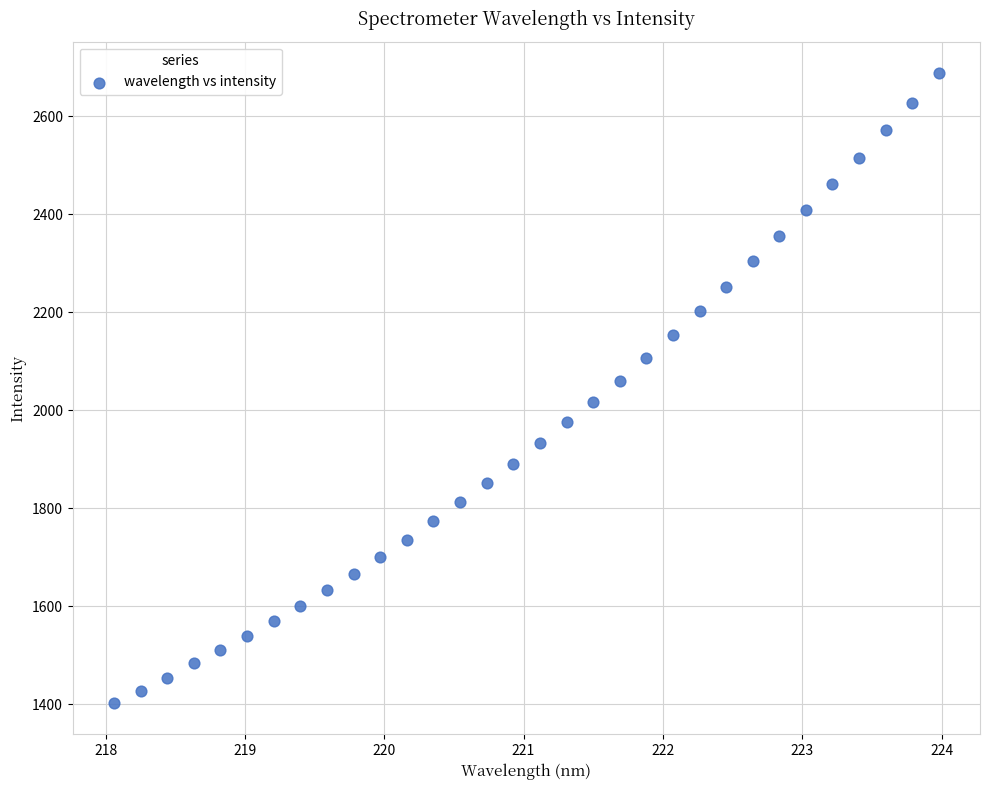

What is the range of X values (max minus min)?

5.9